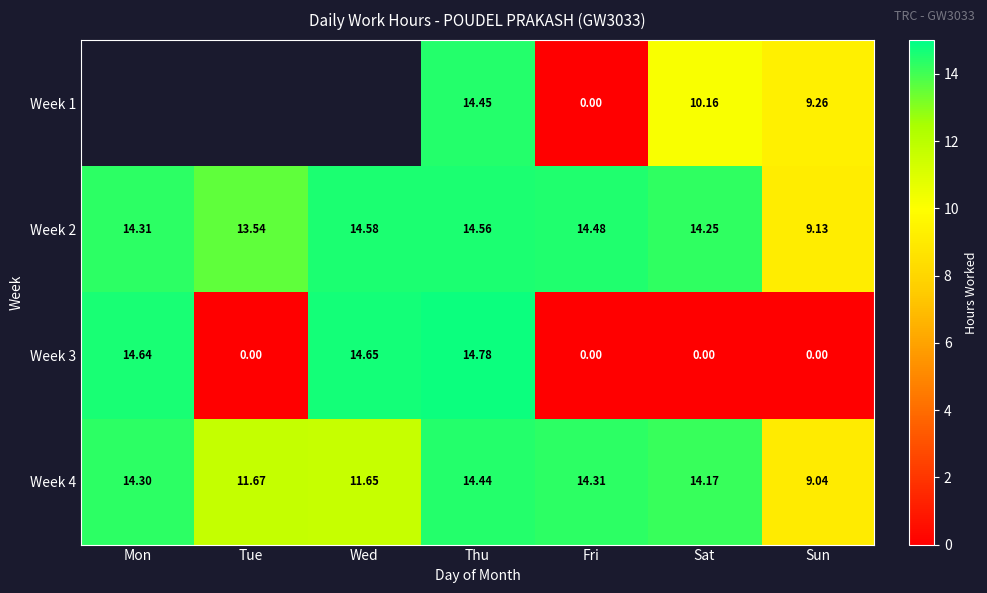

Which category has the lowest value in the Week 2 series?

Sun